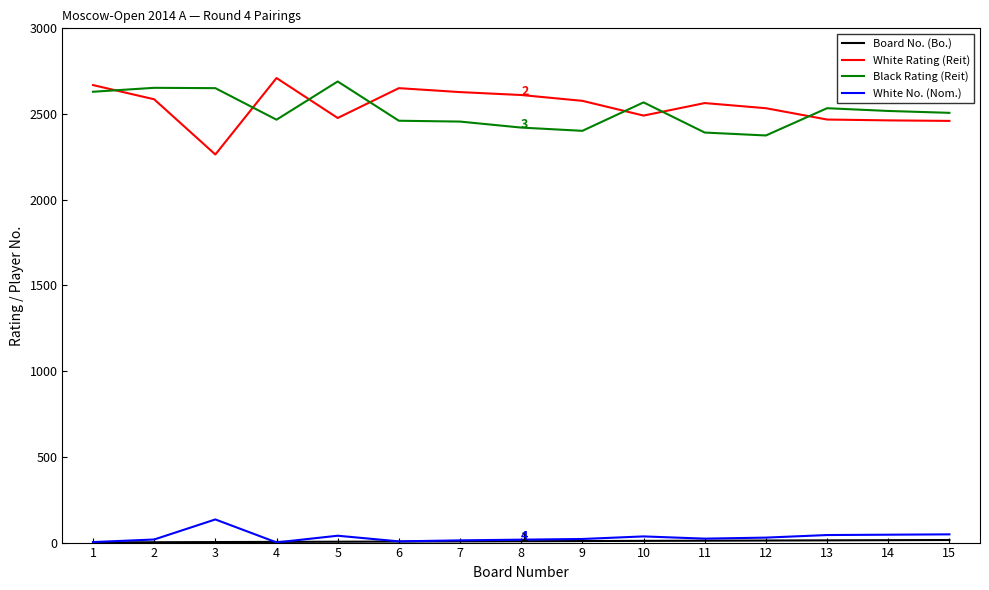

True or false: White No. (Nom.) and Black Rating (Reit) cross at least once.

False